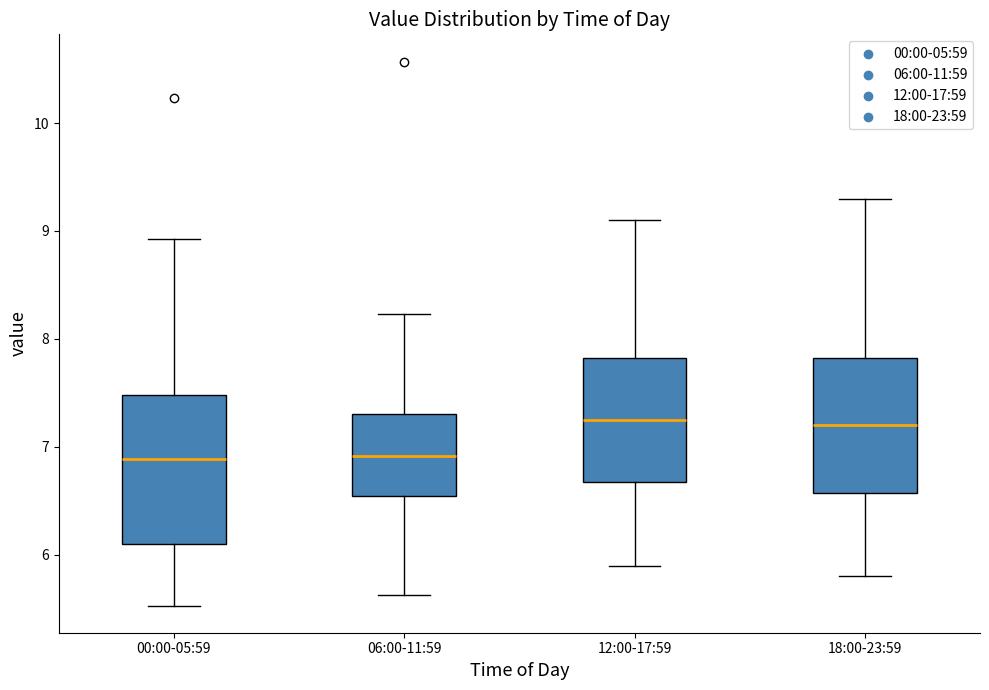

Reading left to right, read every box against the y-axis: the position of its median line, the range the box covers, and the ends of its whiskers. The values are not printed on the chart, so give them approximately, as read against the axis.

00:00-05:59: median 6.9, box 6.1 to 7.5, whiskers 5.5 to 8.9
06:00-11:59: median 6.9, box 6.5 to 7.3, whiskers 5.6 to 8.2
12:00-17:59: median 7.3, box 6.7 to 7.8, whiskers 5.9 to 9.1
18:00-23:59: median 7.2, box 6.6 to 7.8, whiskers 5.8 to 9.3